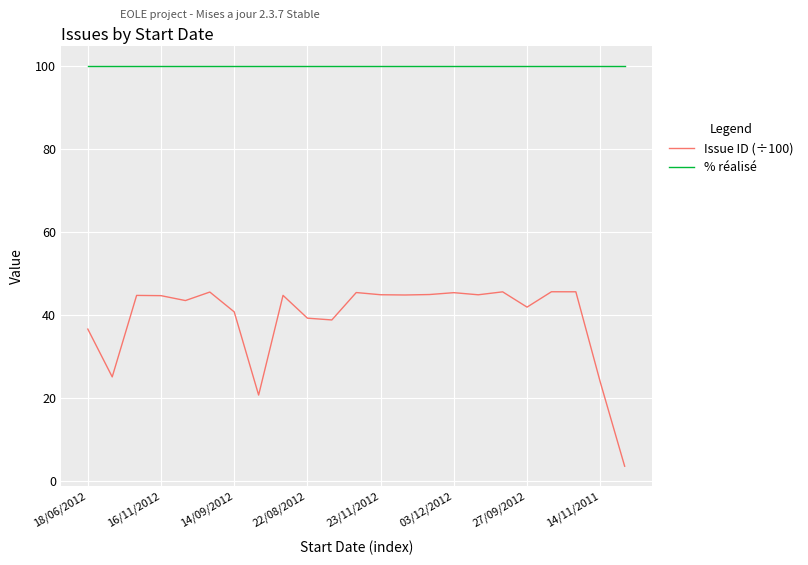

What is the difference between the maximum and minimum values in the Issue ID (÷100) series?

42.0